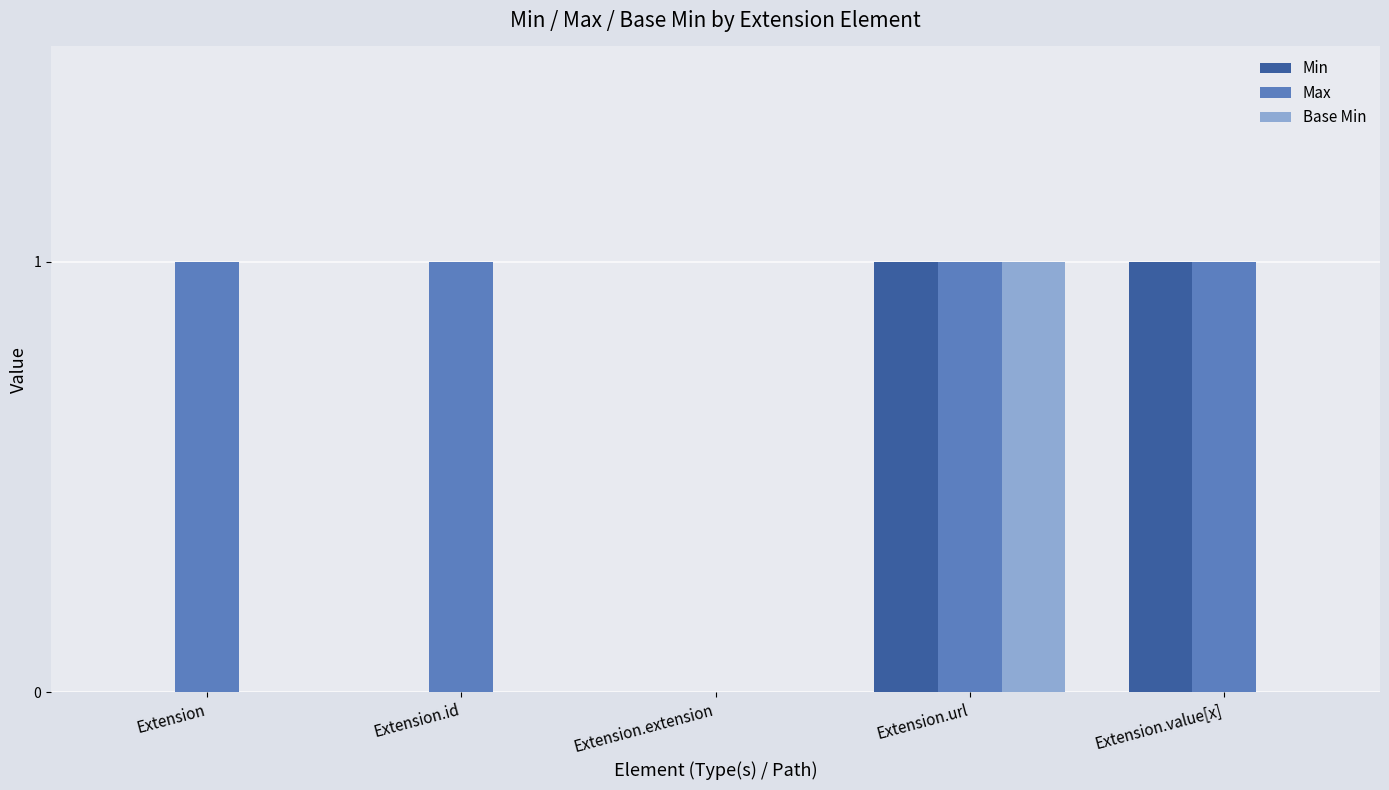

Reading left to right, transcribe all the data shown in this chart.

Min: Extension=0	Extension.id=0	Extension.extension=0	Extension.url=1	Extension.value[x]=1
Max: Extension=1	Extension.id=1	Extension.extension=0	Extension.url=1	Extension.value[x]=1
Base Min: Extension=0	Extension.id=0	Extension.extension=0	Extension.url=1	Extension.value[x]=0